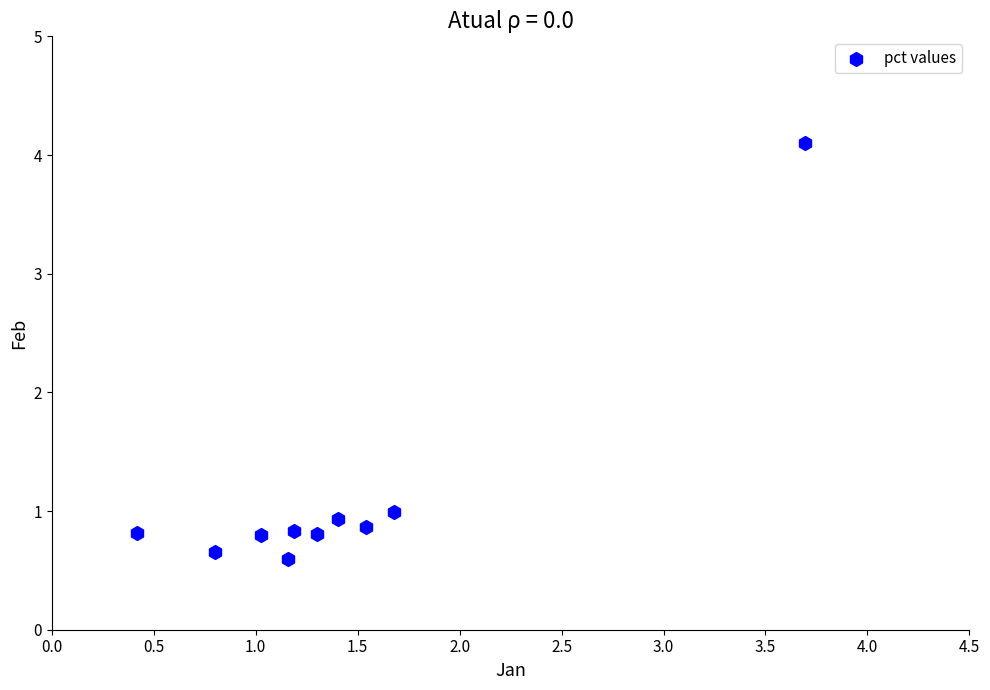

What Y value in the scatter plot is closest to 2?

1.0